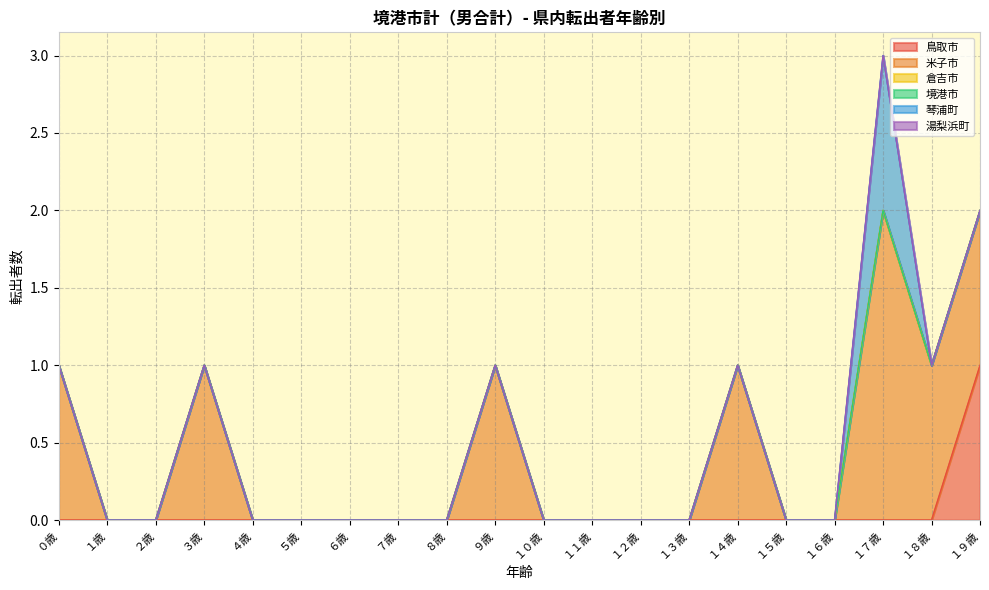

What is the difference between the maximum and minimum values in the 琴浦町 series?

1